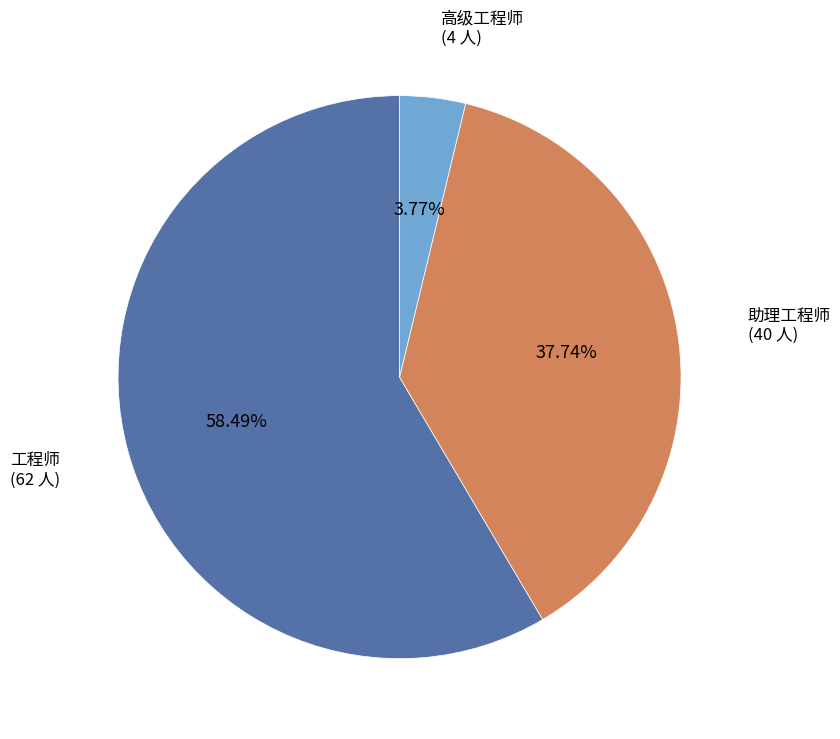

Between 助理工程师 and 工程师, which is larger?

工程师